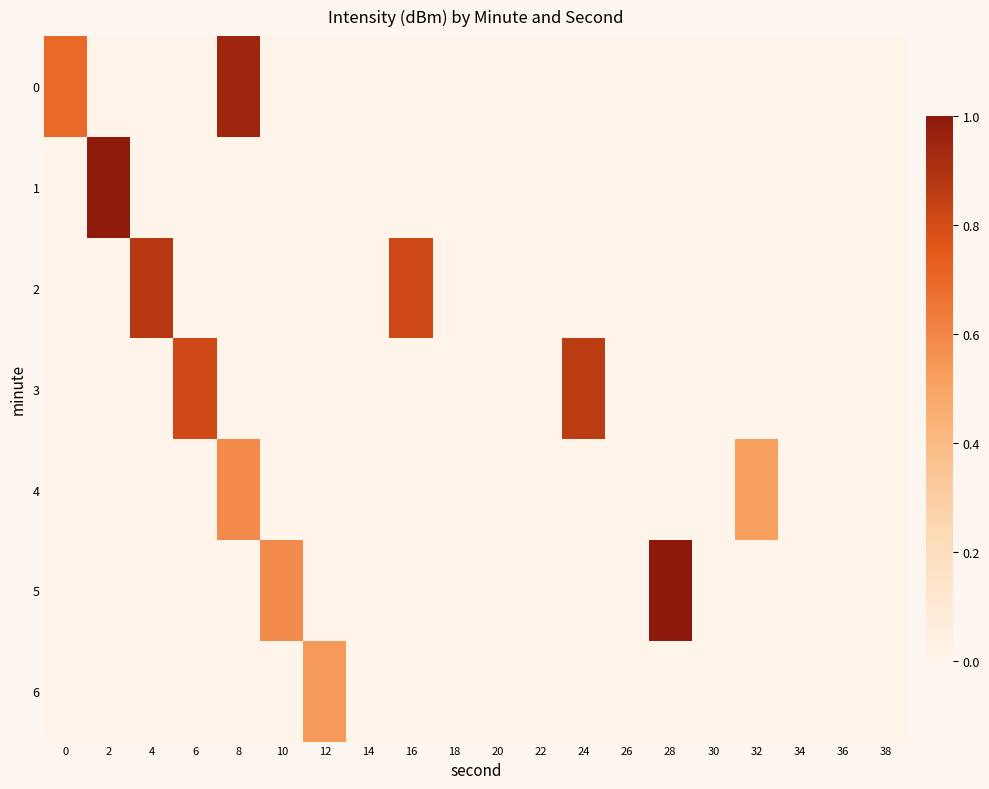

Which series has the largest total across all categories?

2